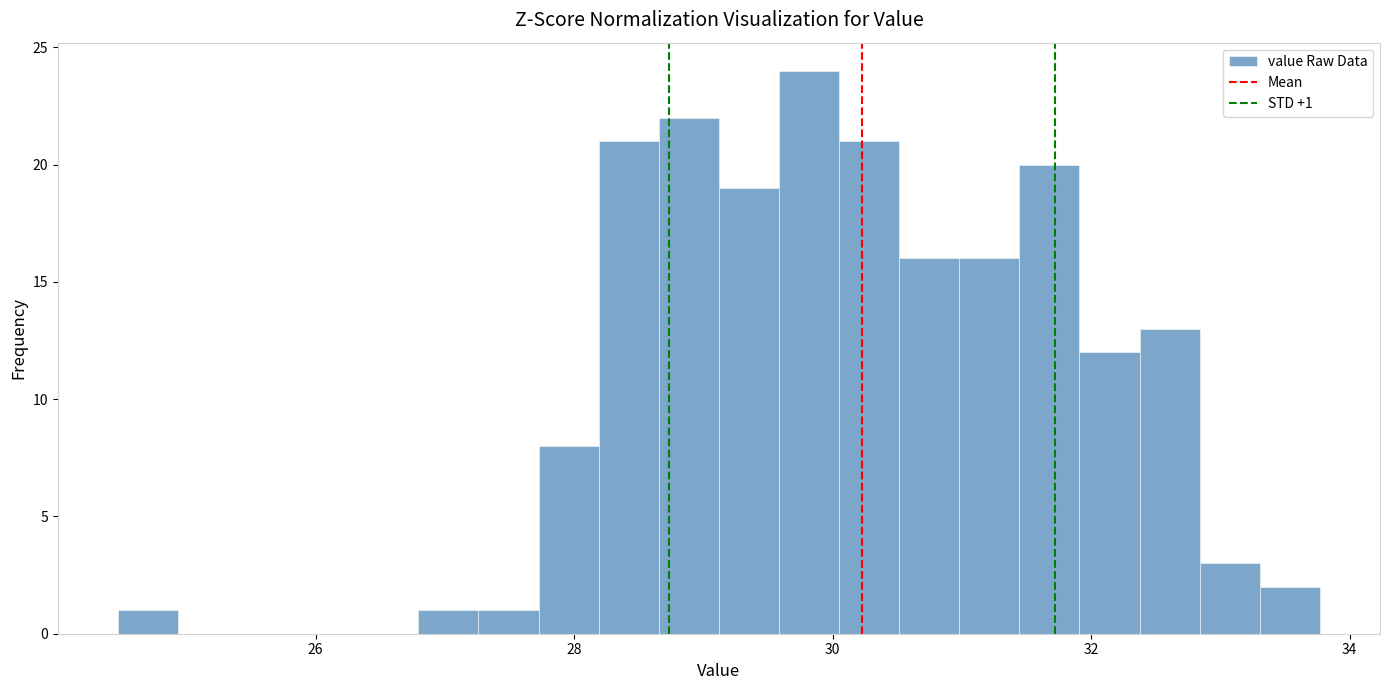

Around what value on the x-axis is the tallest bar? Give the approximate position of its centre, as read against the axis.

29.8